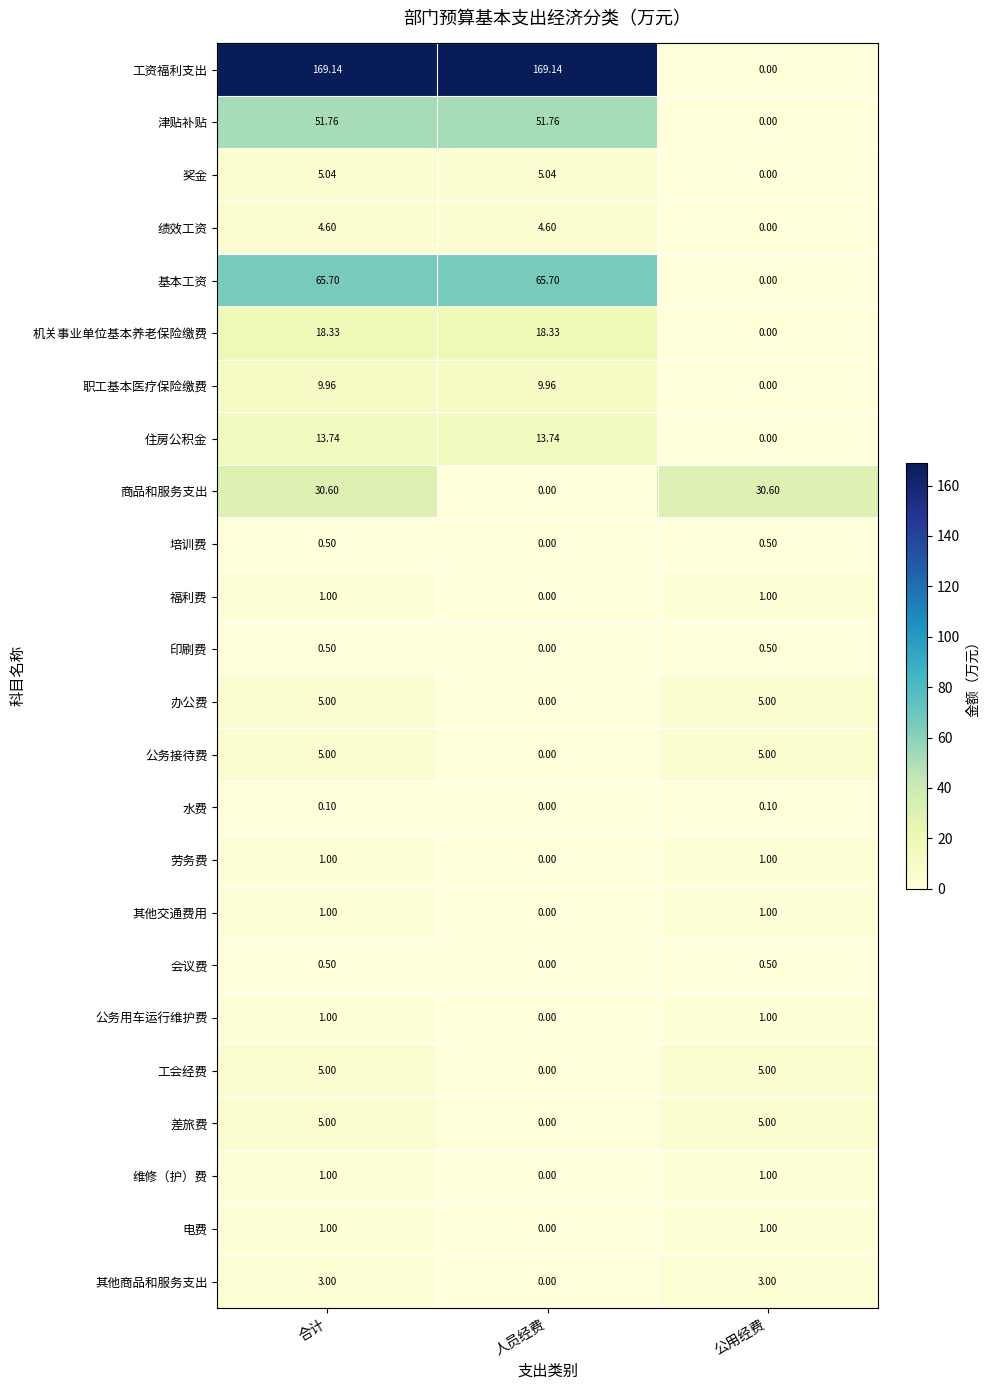

Which category has the lowest value in the 商品和服务支出 series?

人员经费